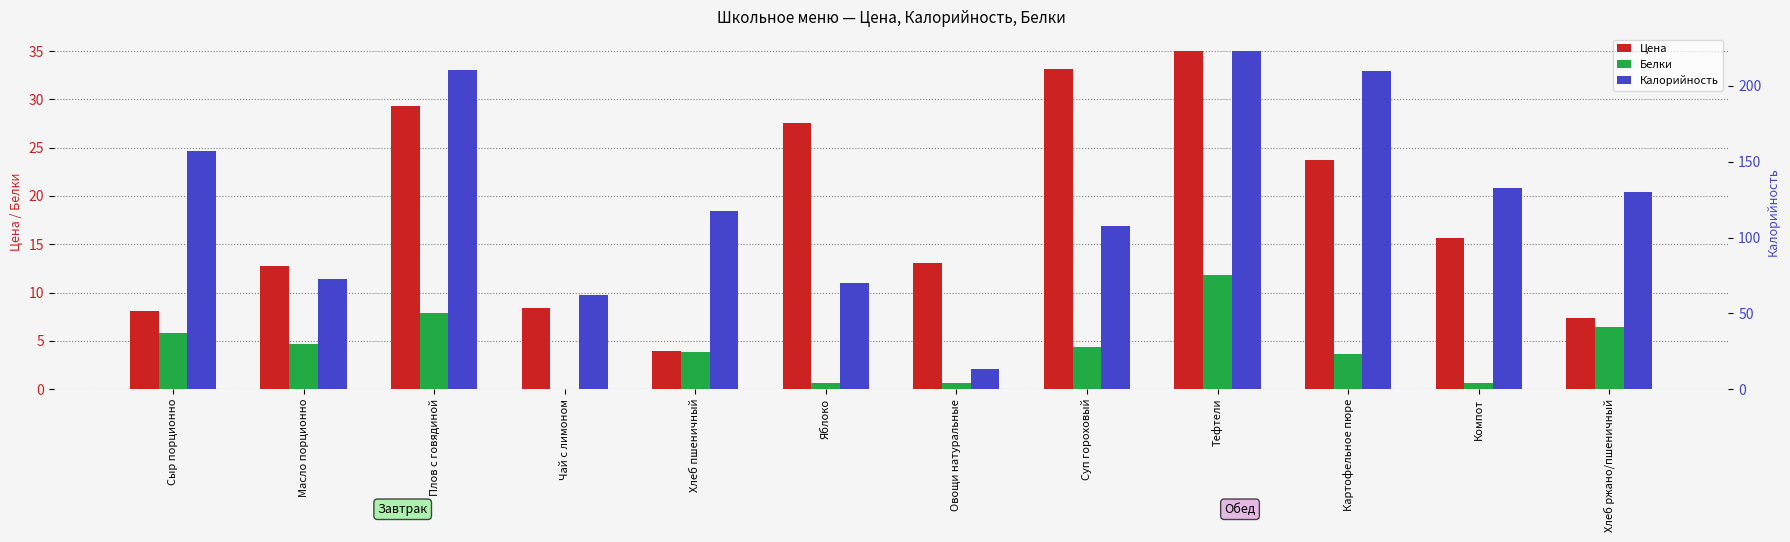

How many bars are there in each group?

3